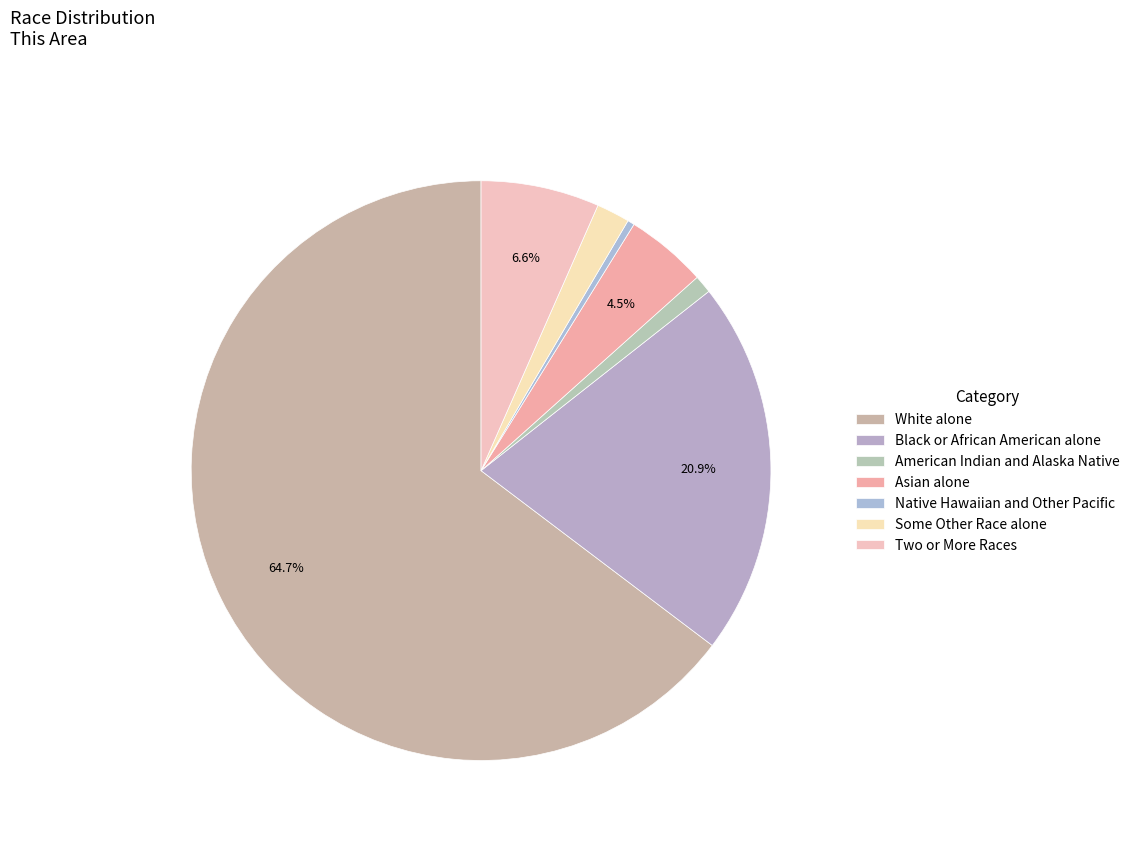

Which has a higher value, American Indian and Alaska Native or White alone?

White alone